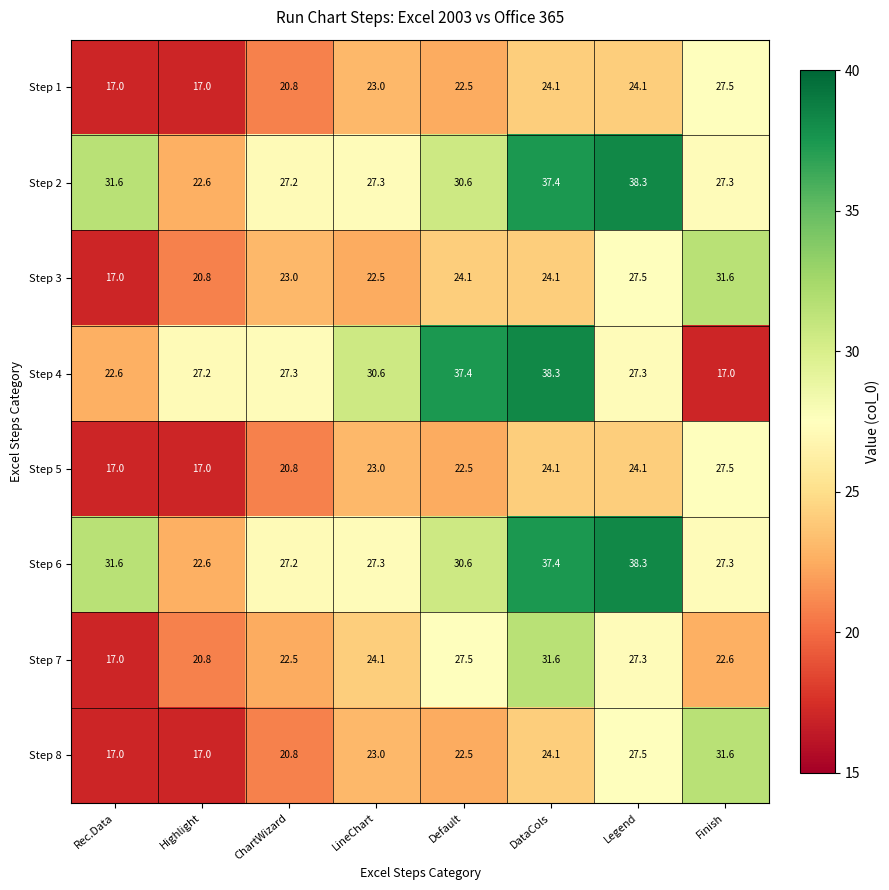

At which category is the sum across all series the highest?

DataCols